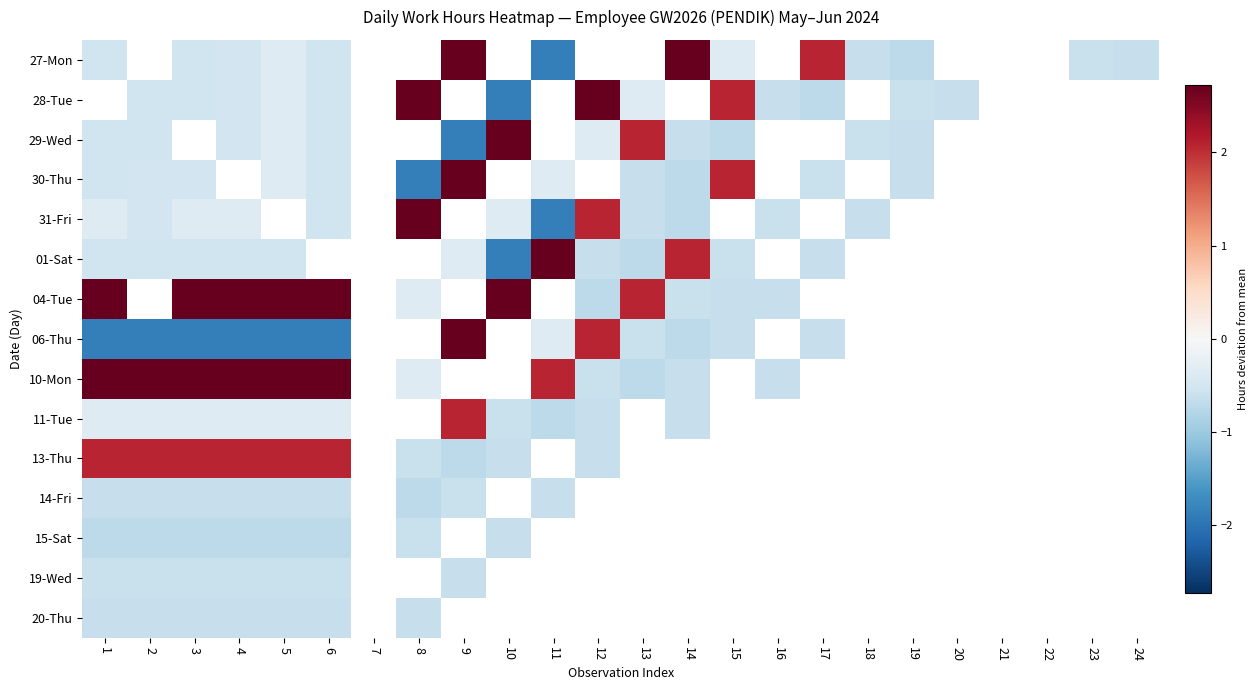

What is the highest value of the 01-Sat series?

2.7